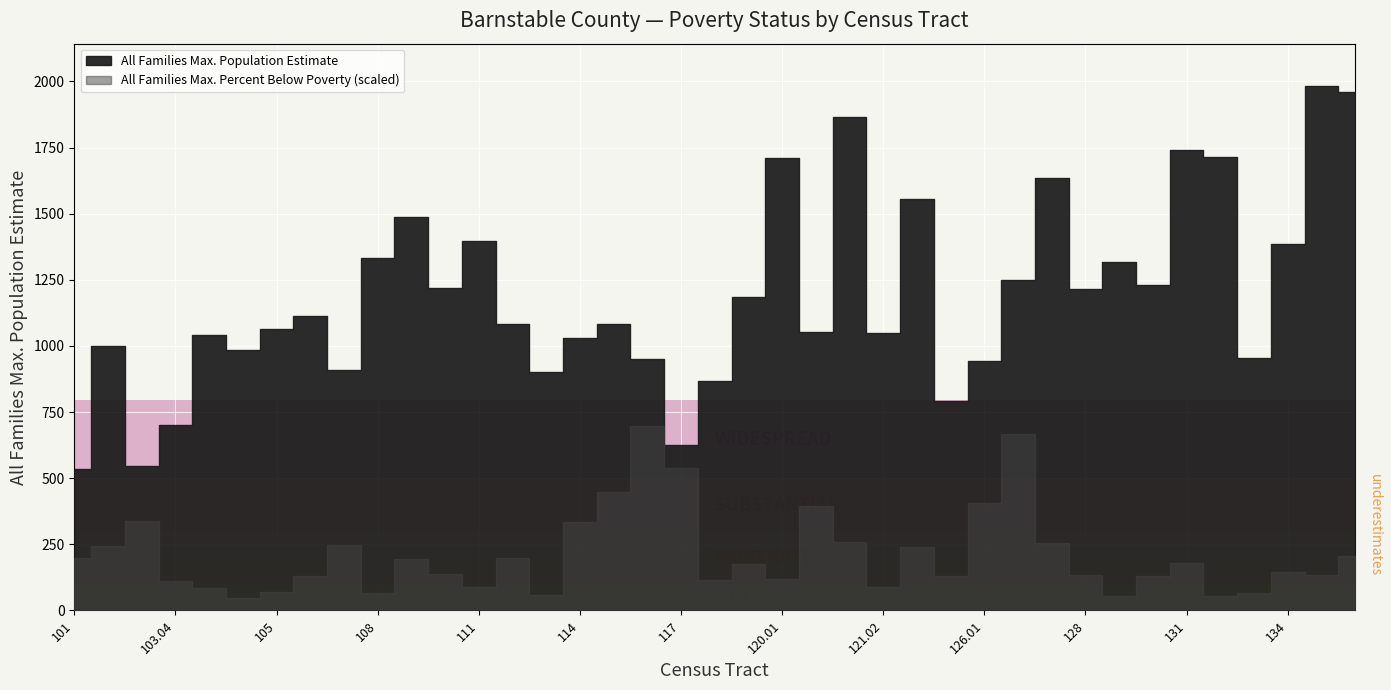

Reading left to right, list all the values displayed in this chart.

All Families Max. Population Estimate: 534.0	1001.0	545.0	702.0	1043.0	983.0	1063.0	1114.0	908.0	1334.0	1488.0	1219.0	1397.0	1084.0	900.0	1030.0	1081.0	951.0	624.0	869.0	1186.0	1711.0	1053.0	1864.0	1048.0	1555.0	790.0	942.0	1251.0	1635.0	1214.0	1316.0	1230.0	1740.0	1713.0	955.0	1387.0	1984.0	1961.0
All Families Max. Percent Below Poverty: 0.1	0.1	0.2	0.1	0.0	0.0	0.0	0.1	0.1	0.0	0.1	0.1	0.0	0.1	0.0	0.2	0.2	0.4	0.3	0.1	0.1	0.1	0.2	0.1	0.0	0.1	0.1	0.2	0.3	0.1	0.1	0.0	0.1	0.1	0.0	0.0	0.1	0.1	0.1